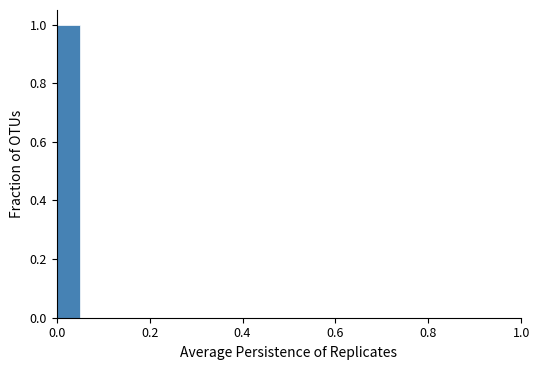

Around what value on the x-axis is the tallest bar? Give the approximate position of its centre, as read against the axis.

0.02